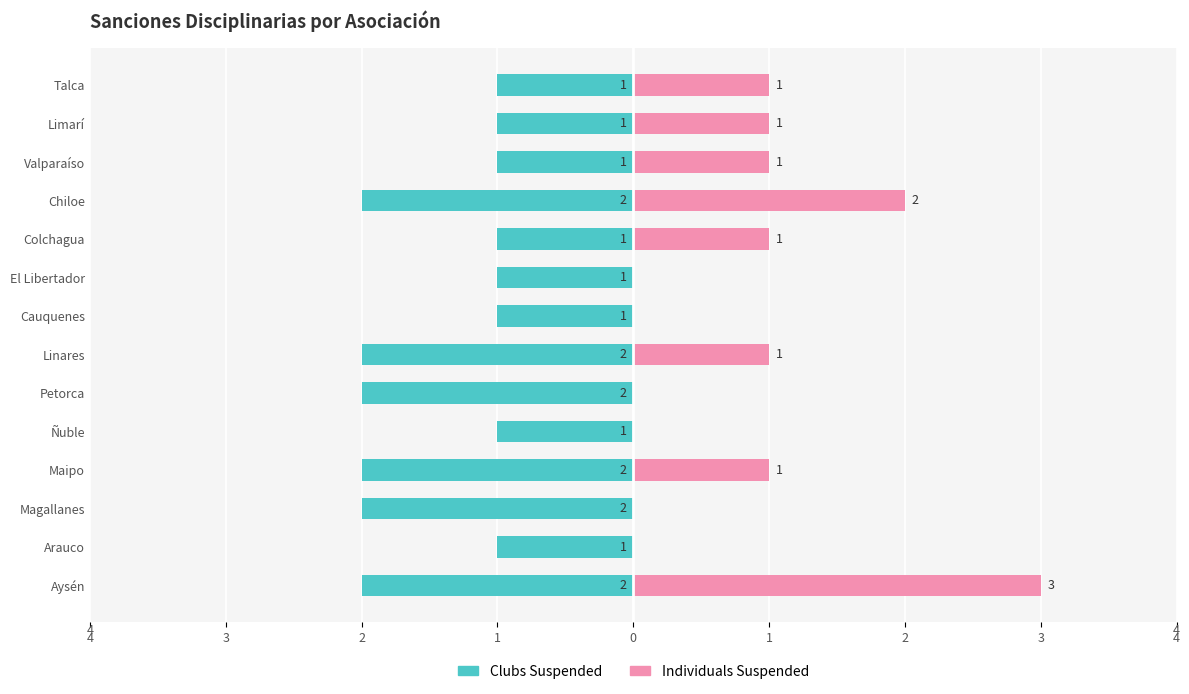

The value of Individuals Suspended at Linares is 1. True or false?

True